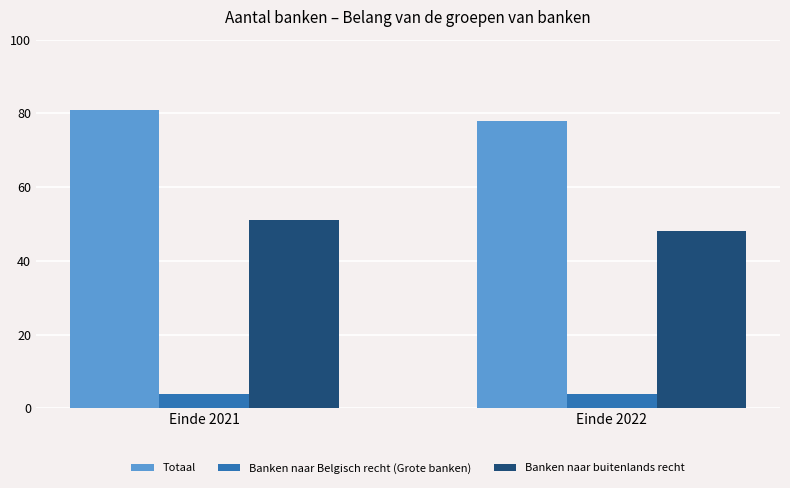

What is the spread (max minus min) of values at Einde 2022?

74